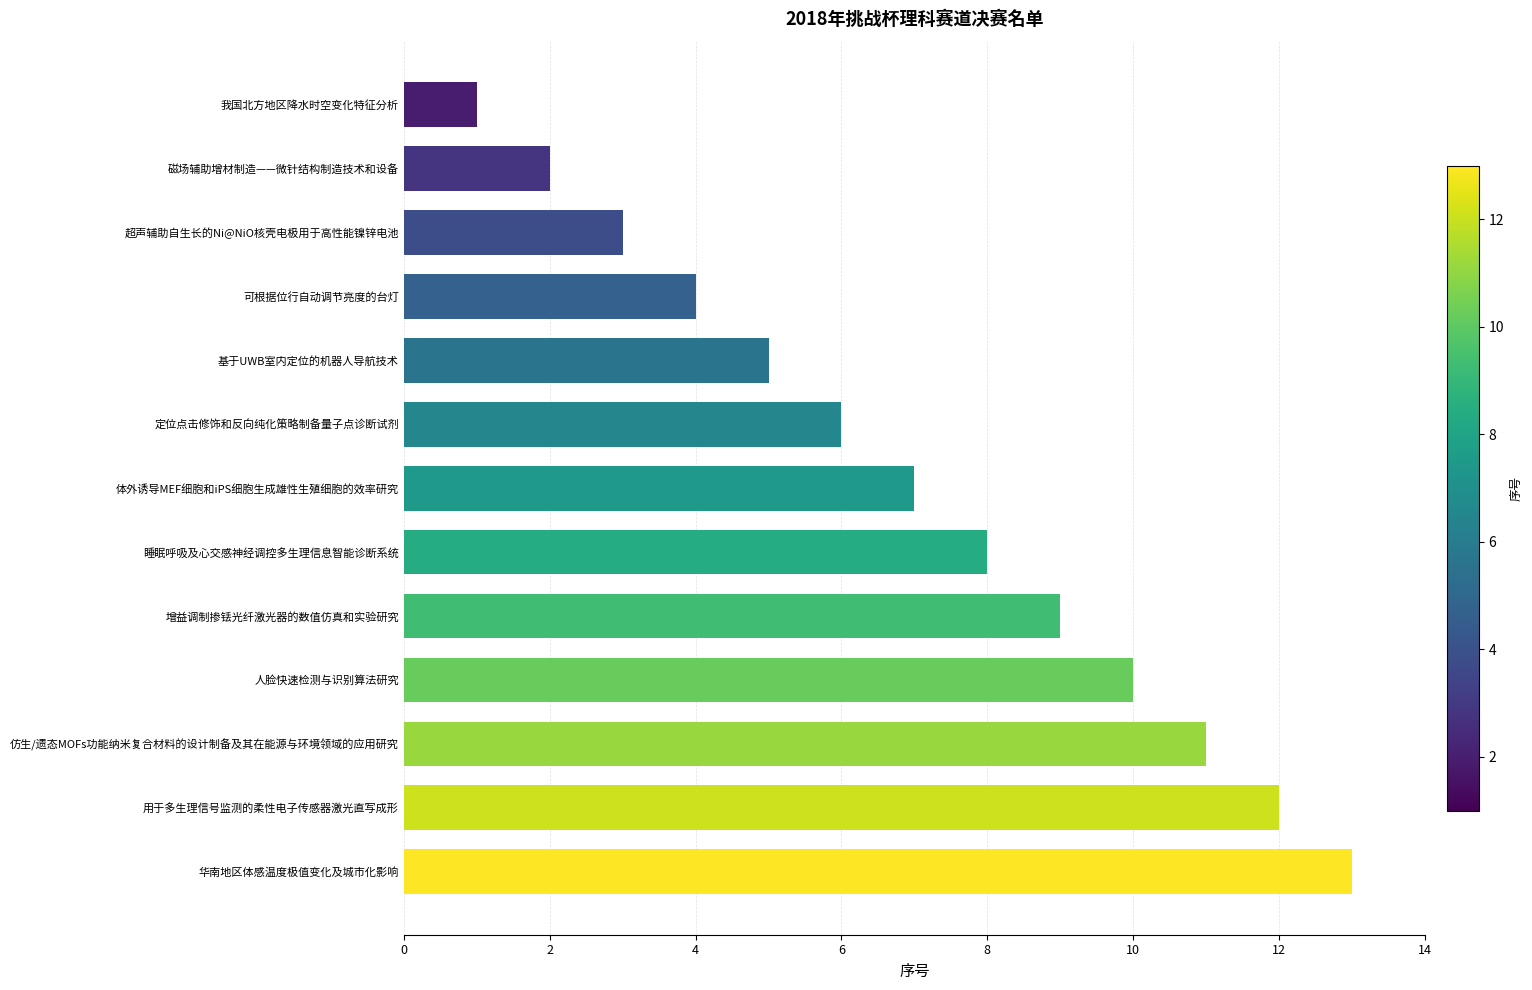

Rank the categories by value from lowest to highest.

我国北方地区降水时空变化特征分析, 磁场辅助增材制造——微针结构制造技术和设备, 超声辅助自生长的Ni@NiO核壳电极用于高性能镍锌电池, 可根据位行自动调节亮度的台灯, 基于UWB室内定位的机器人导航技术, 定位点击修饰和反向纯化策略制备量子点诊断试剂, 体外诱导MEF细胞和iPS细胞生成雄性生殖细胞的效率研究, 睡眠呼吸及心交感神经调控多生理信息智能诊断系统, 增益调制掺铥光纤激光器的数值仿真和实验研究, 人脸快速检测与识别算法研究, 仿生/遗态MOFs功能纳米复合材料的设计制备及其在能源与环境领域的应用研究, 用于多生理信号监测的柔性电子传感器激光直写成形, 华南地区体感温度极值变化及城市化影响